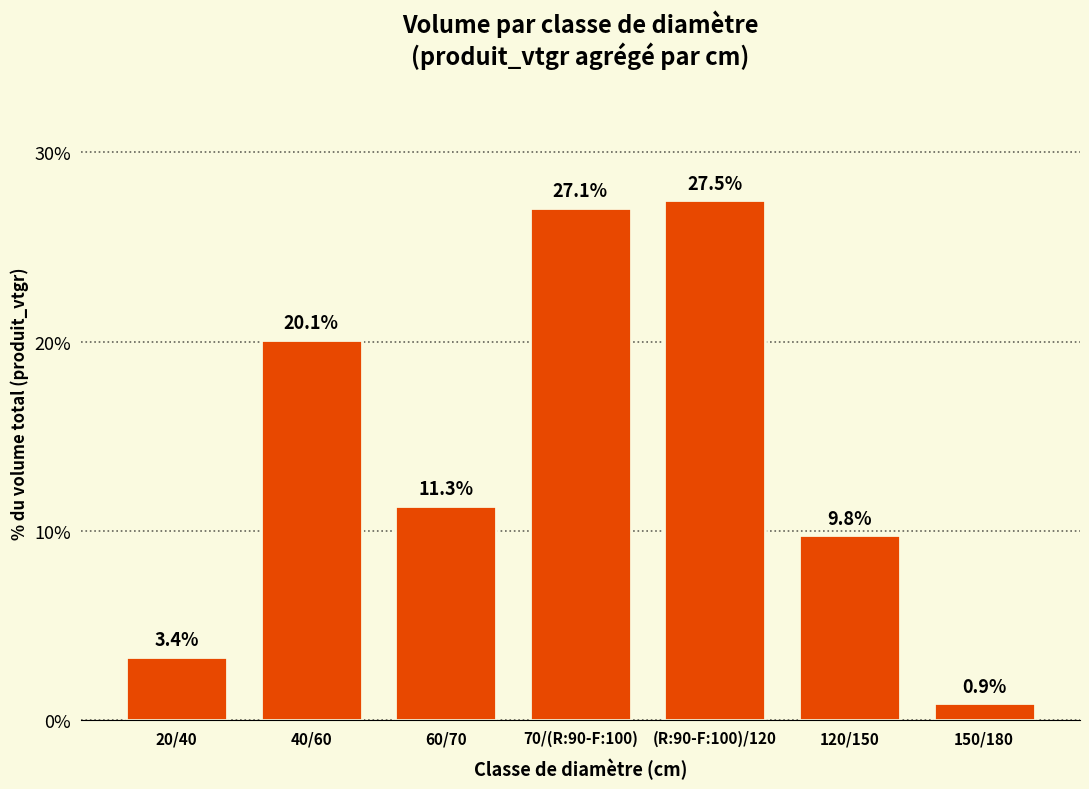

Which label corresponds to the smallest value in the chart?

150/180